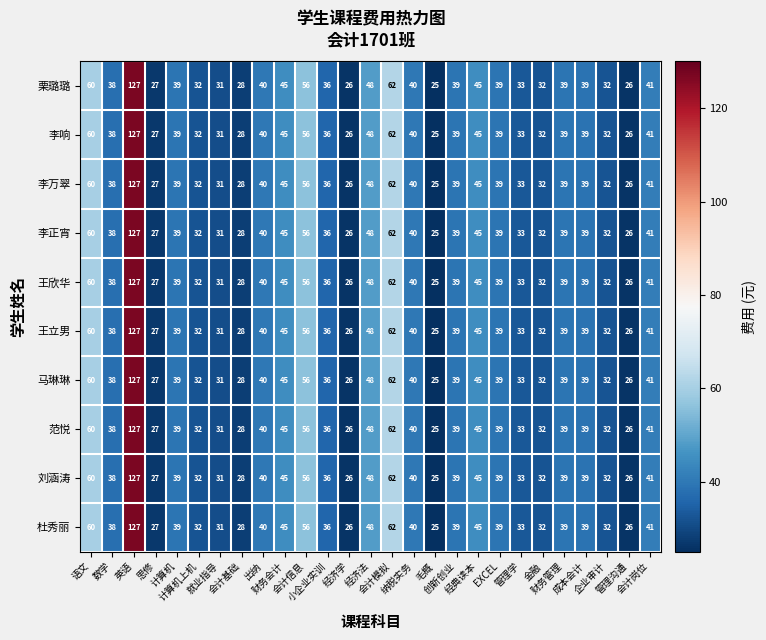

What is the total value across all series at 金融?

320